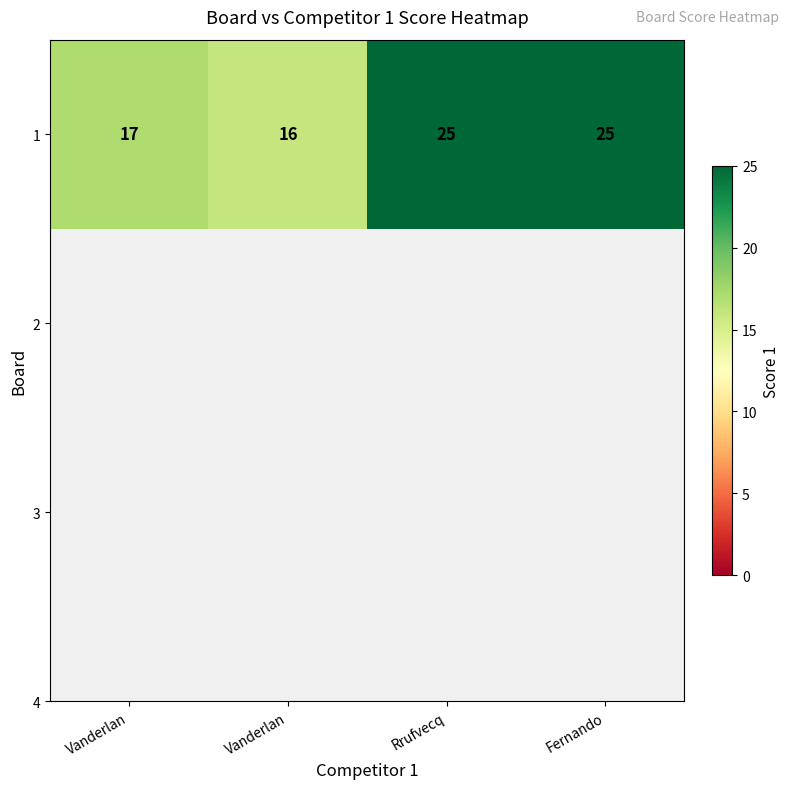

The chart shows a value of 16 at Vanderlan. True or false?

True